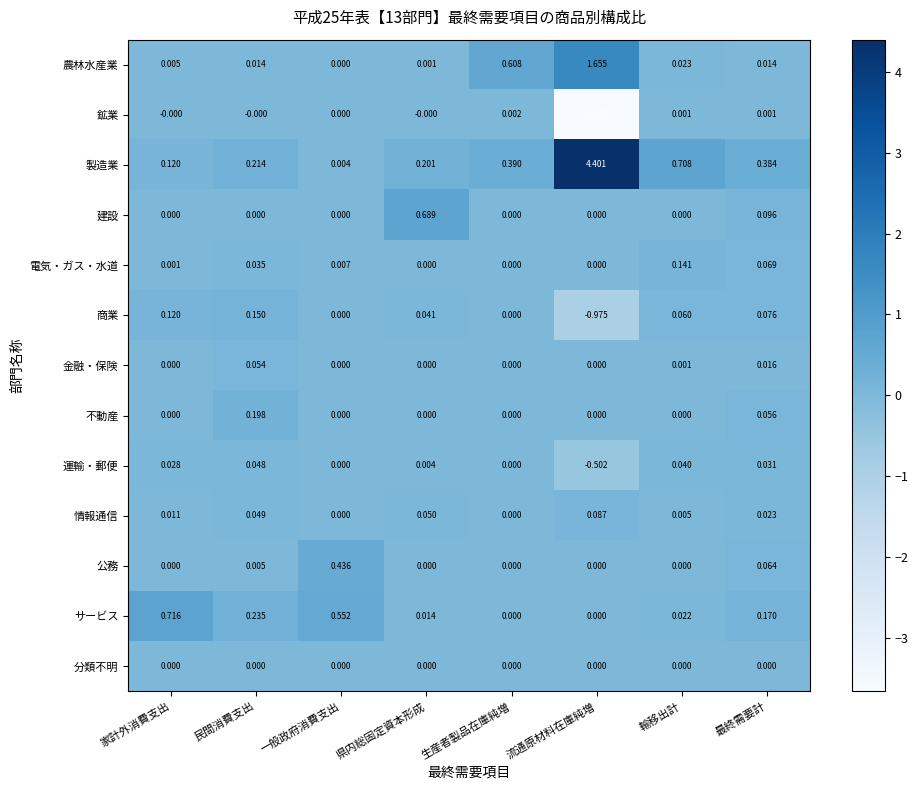

Rank the series by their maximum value, from highest to lowest.

製造業, 農林水産業, サービス, 建設, 公務, 不動産, 商業, 電気・ガス・水道, 情報通信, 金融・保険, 運輸・郵便, 鉱業, 分類不明